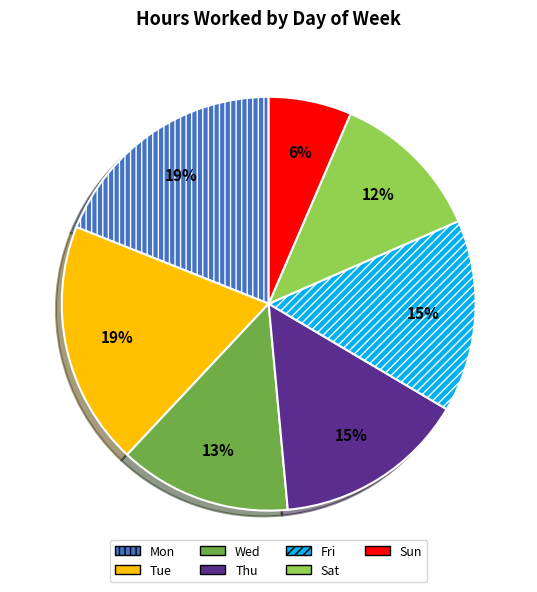

To the nearest percent, what is the average slice percentage?

14%